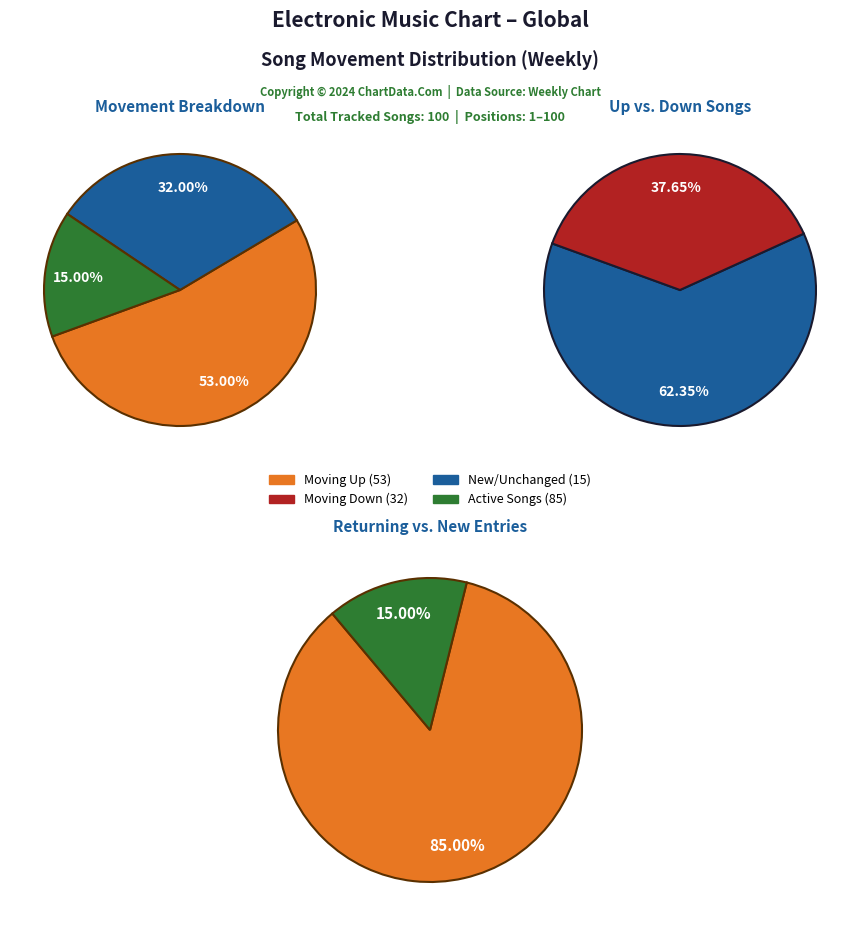

The down slice represents 19% of the pie. True or false?

False